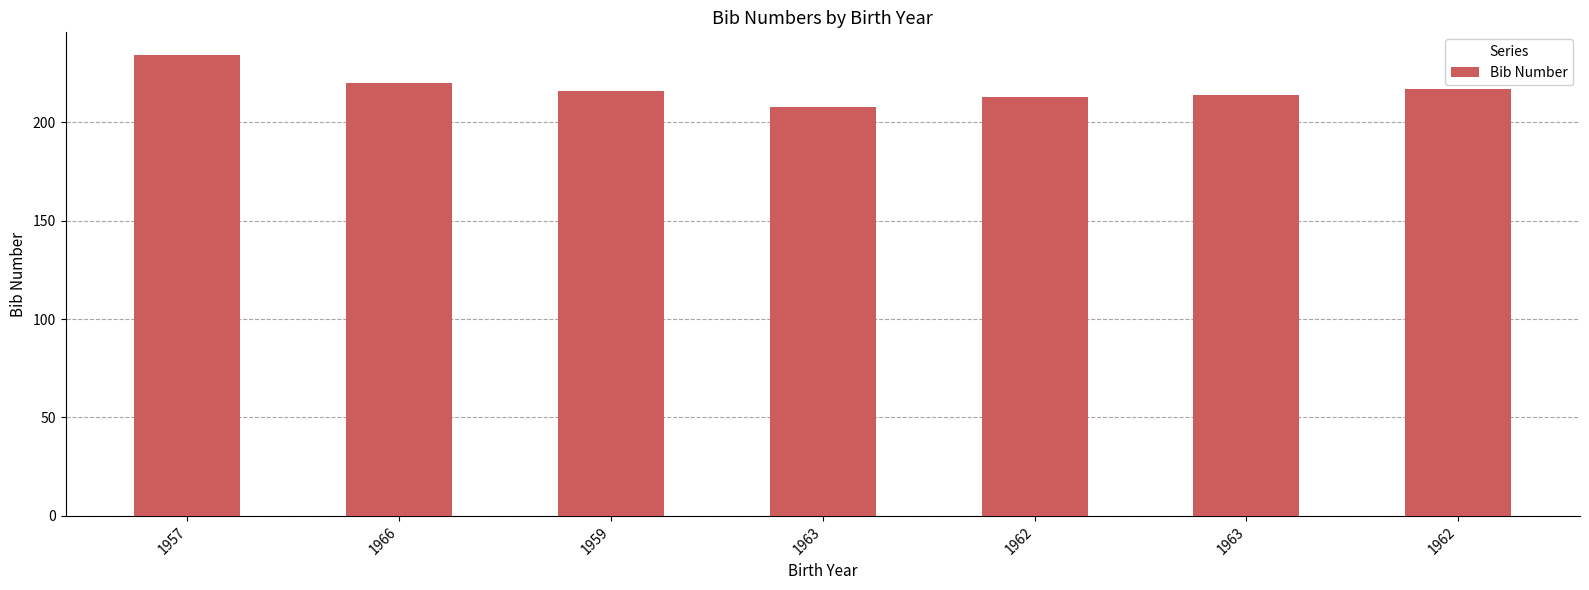

What is the ratio of the value at 1962 to the value at 1959?

1.0